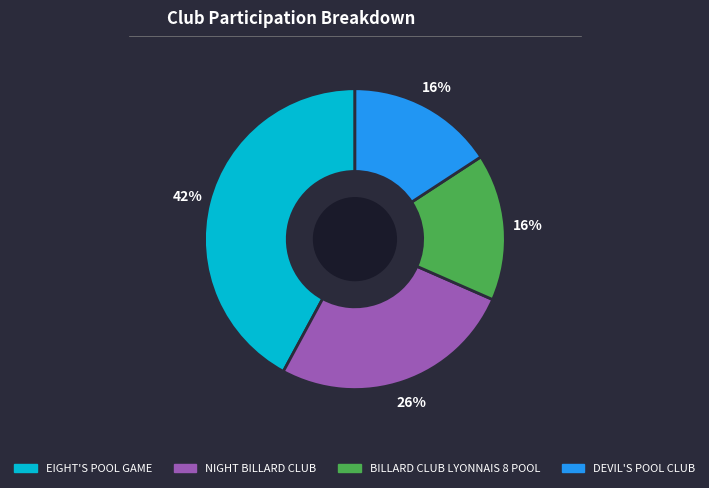

Between NIGHT BILLARD CLUB and DEVIL'S POOL CLUB, which is larger?

NIGHT BILLARD CLUB